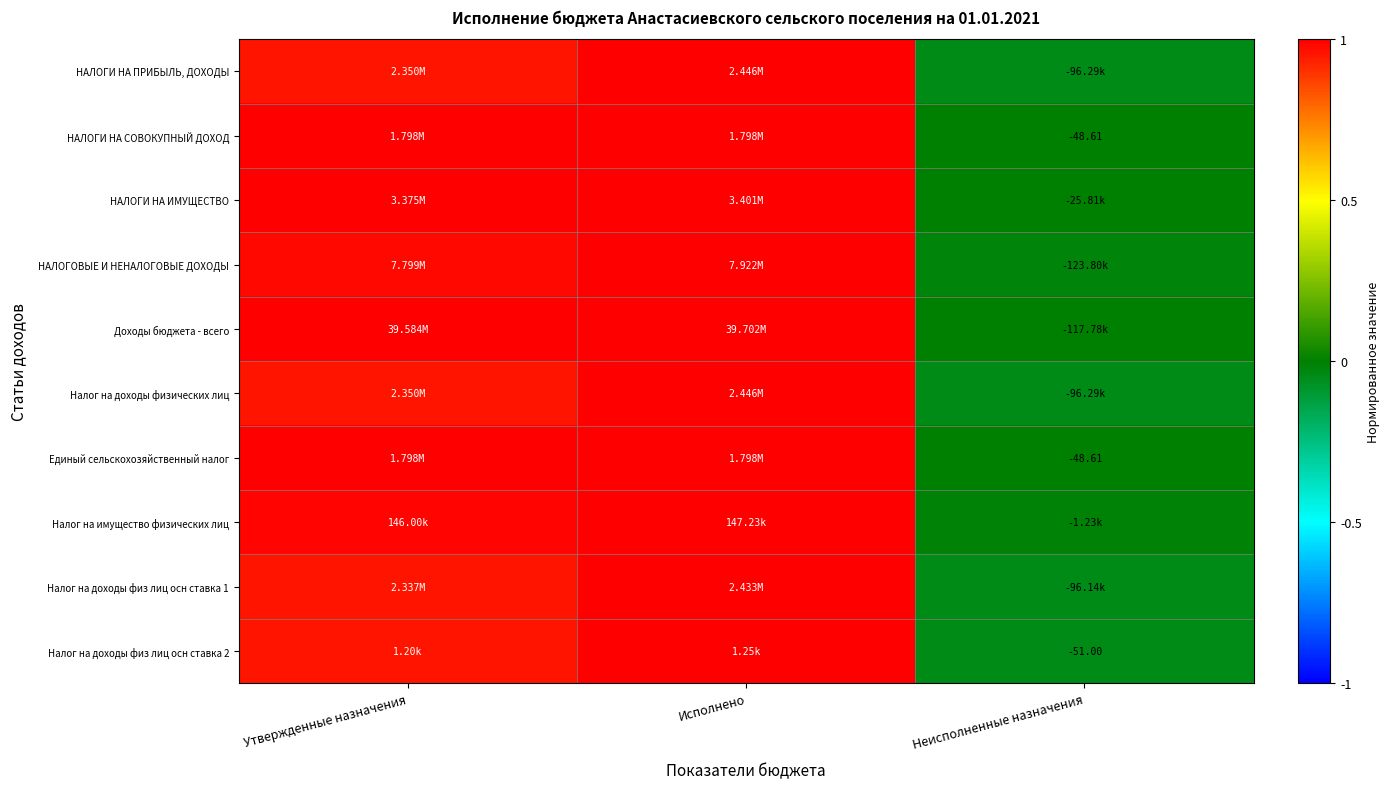

Is the value of Единый сельскохозяйственный налог at Неисполненные назначения greater than the value of НАЛОГИ НА ИМУЩЕСТВО at Неисполненные назначения?

Yes